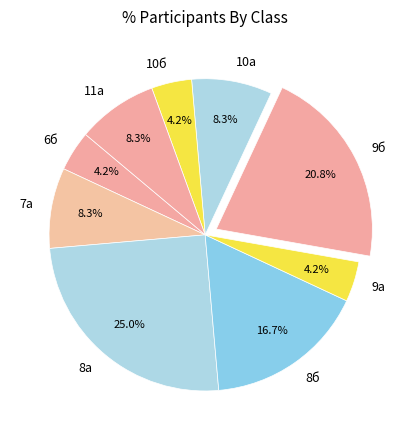

Which slice is the largest?

8а